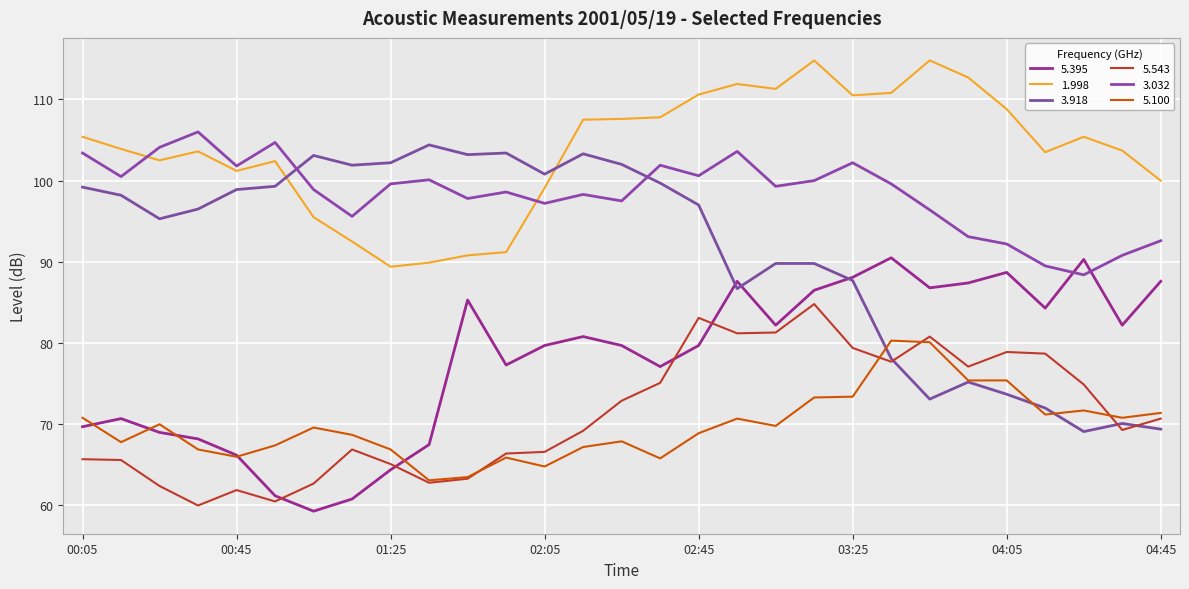

Does the chart display data point markers on the line(s)?

No